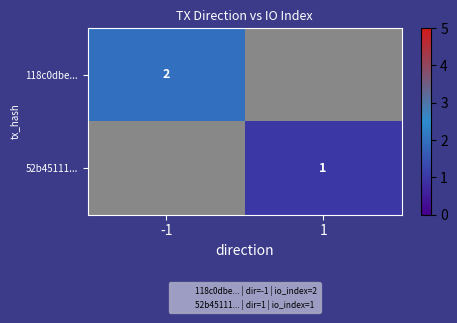

At how many categories does at least one series exceed 1?

1